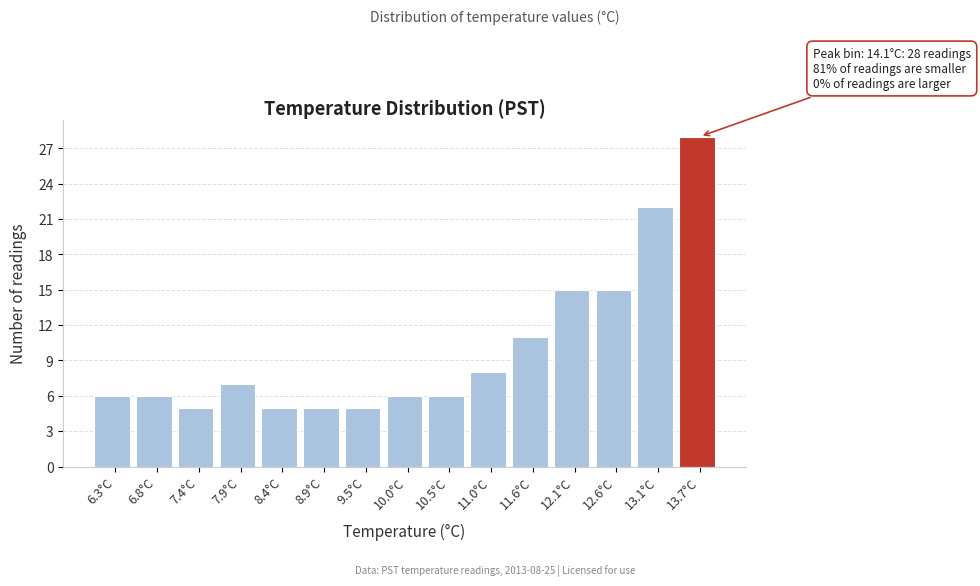

Reading left to right, transcribe all the data shown in this chart.

6.3°C=6	6.8°C=6	7.4°C=5	7.9°C=7	8.4°C=5	8.9°C=5	9.5°C=5	10.0°C=6	10.5°C=6	11.0°C=8	11.6°C=11	12.1°C=15	12.6°C=15	13.1°C=22	13.7°C=28